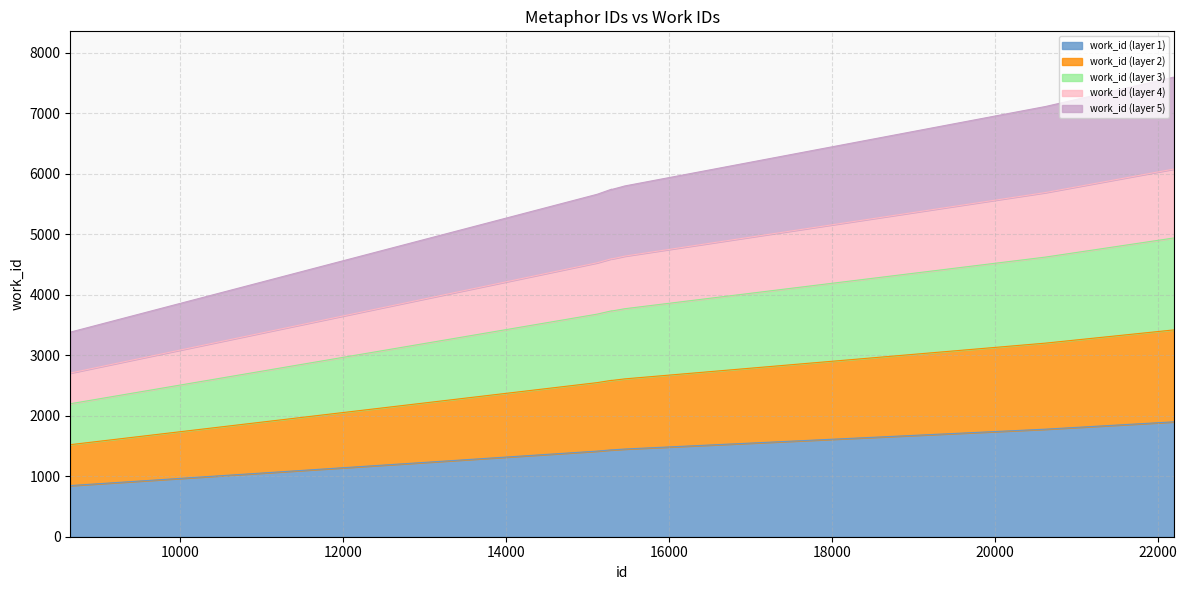

Rank the categories by value from highest to lowest.

22184, 22194, 20618, 15457, 15404, 15298, 15299, 15284, 15120, 8658